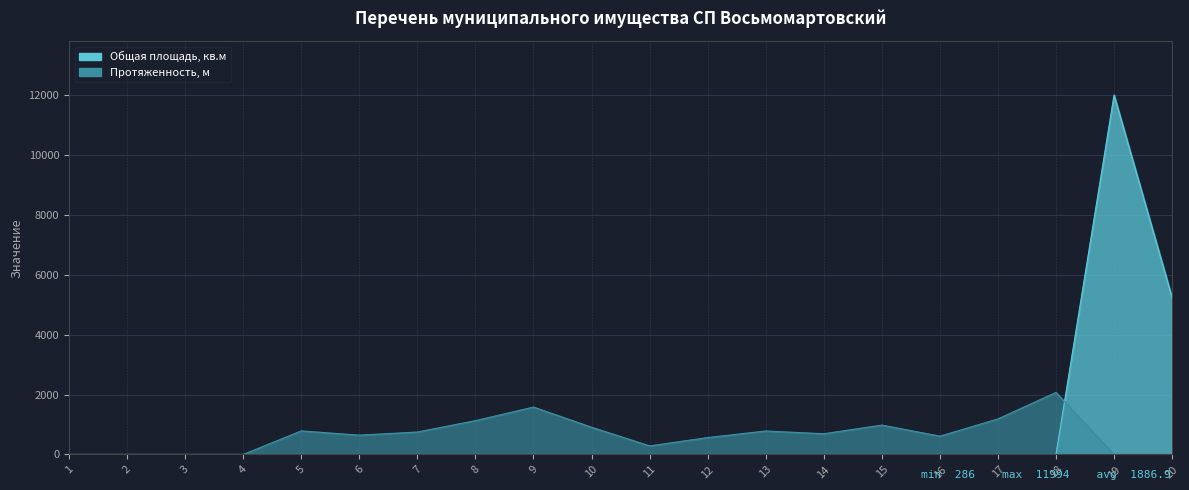

True or false: Протяженность, м has a value of 691 at 14.

True